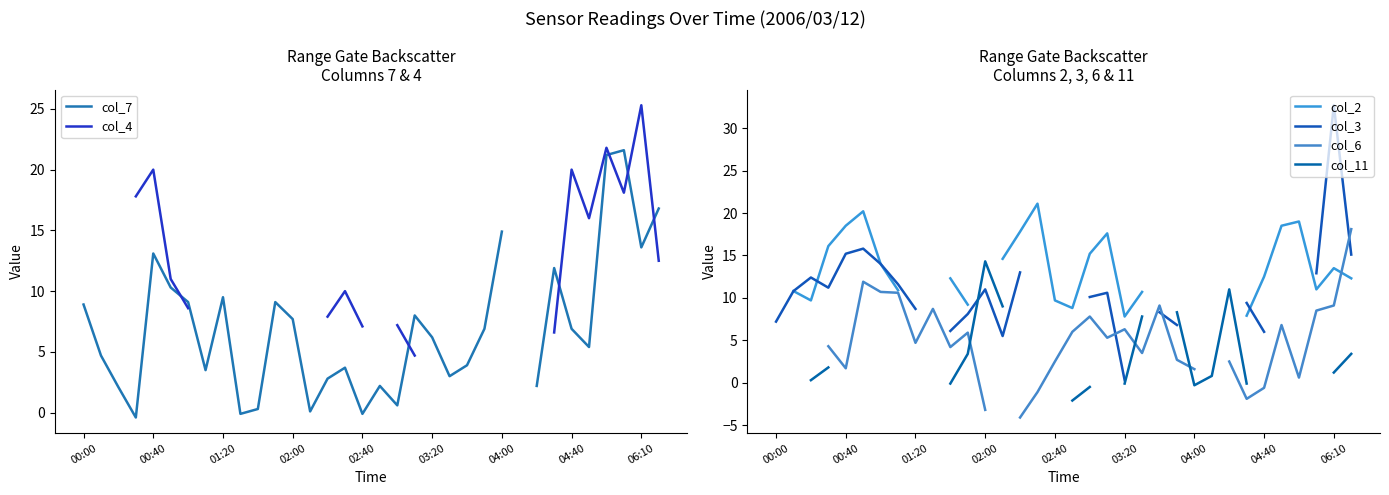

What are all the series names shown in the legend?

col_7, col_4, col_2, col_3, col_6, col_11